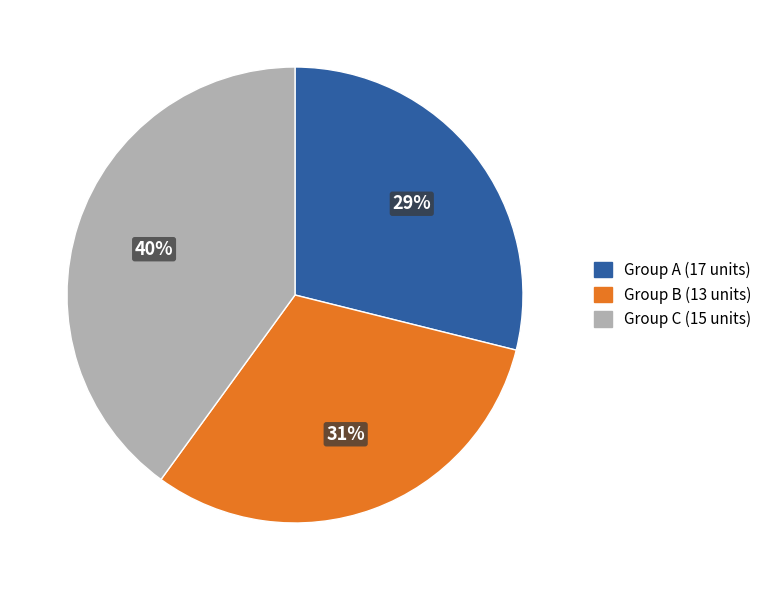

To the nearest percent, what is the difference between the largest and smallest slice percentages?

11%